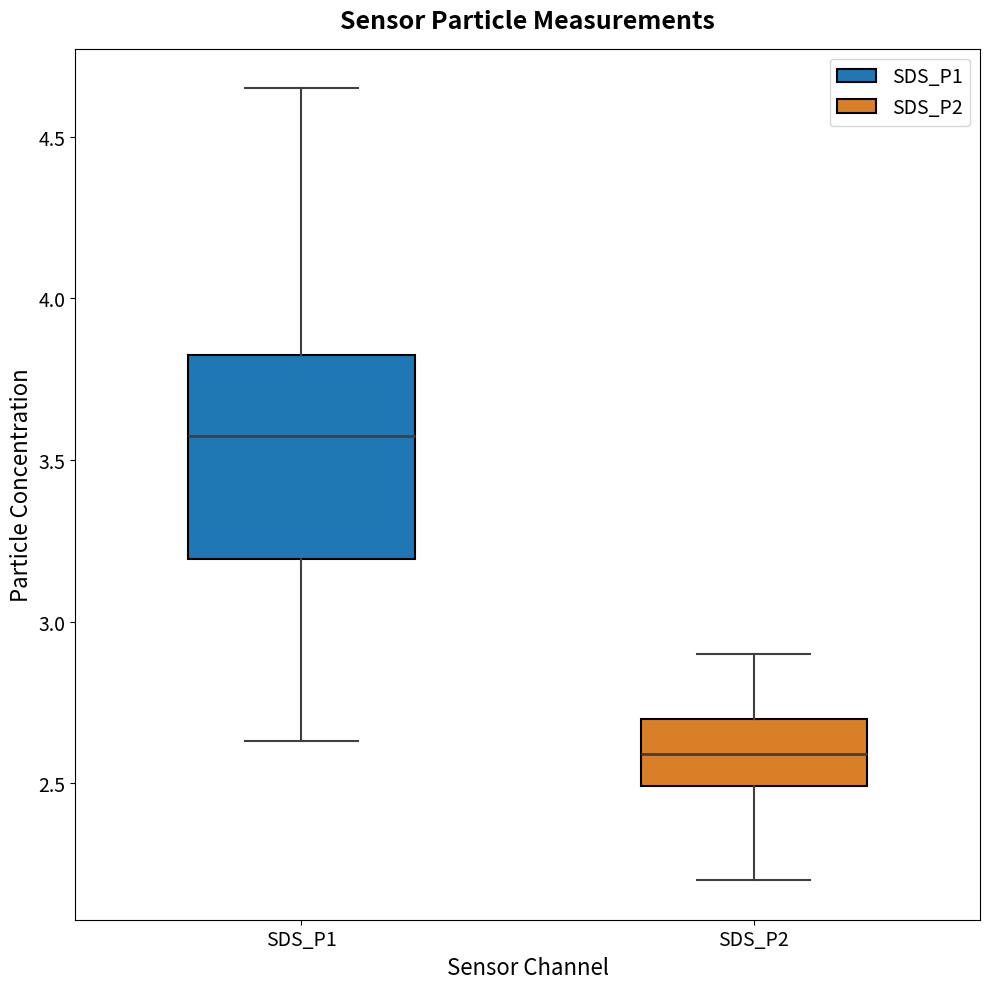

Reading left to right, read every box against the y-axis: the position of its median line, the range the box covers, and the ends of its whiskers. The values are not printed on the chart, so give them approximately, as read against the axis.

SDS_P1: median 3.60, box 3.20 to 3.85, whiskers 2.65 to 4.65
SDS_P2: median 2.60, box 2.50 to 2.70, whiskers 2.20 to 2.90